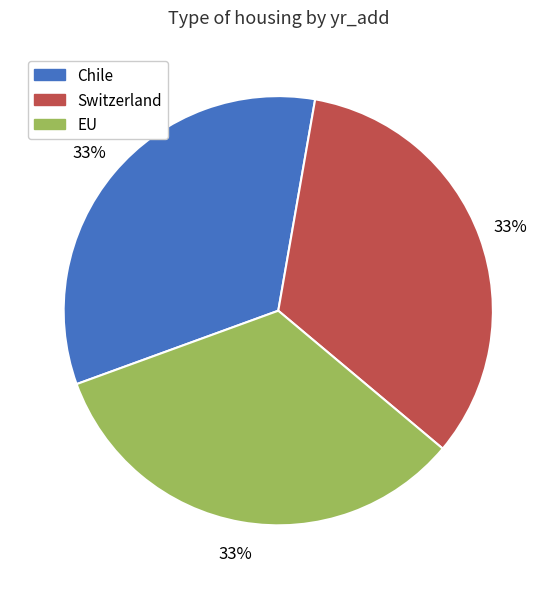

How many segments does this pie chart have?

3